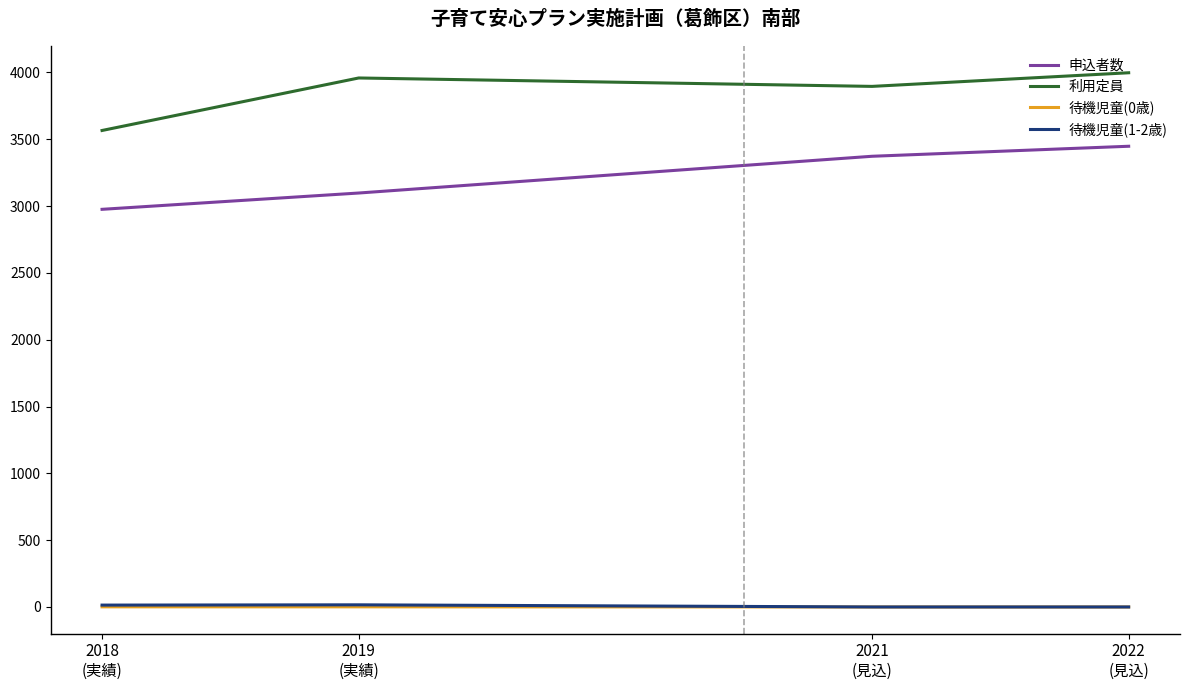

What is the average value of the 待機児童(1-2歳) series?

8